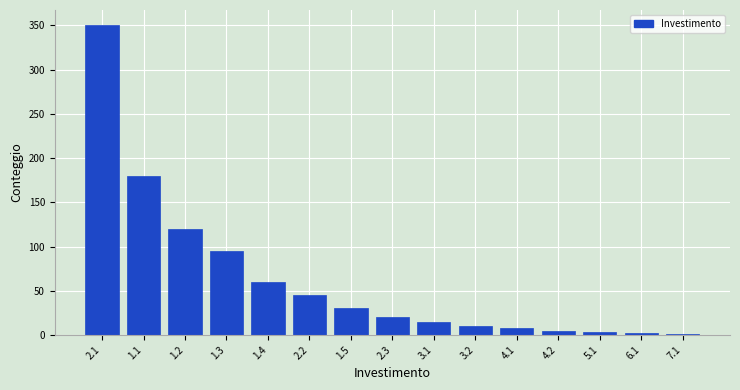

Approximately how many times larger is the value at 1.1 compared to 3.1?

12.0